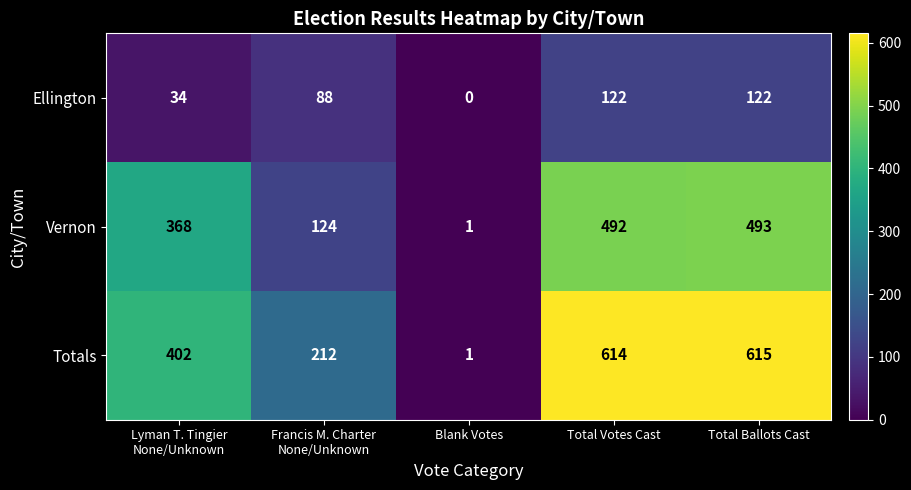

Rank the series by their average value, from lowest to highest.

Ellington, Vernon, Totals